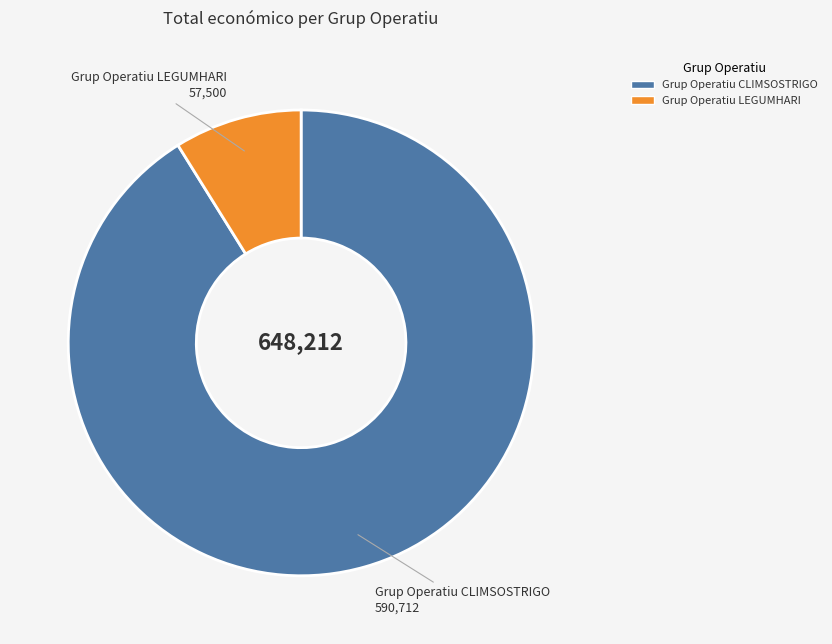

Count the number of slices in the pie.

2